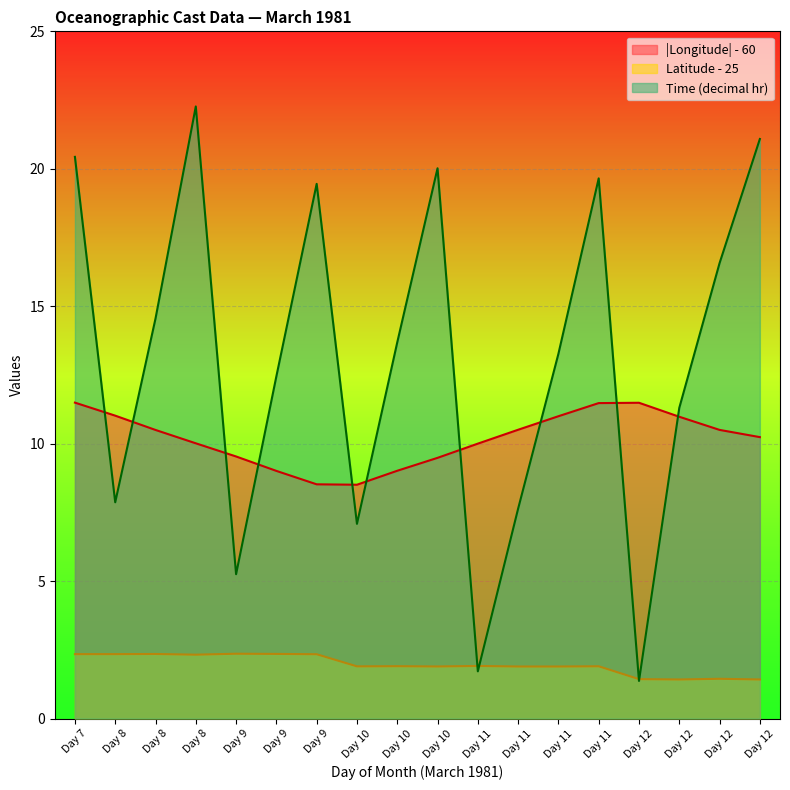

Reading right to left, list all the values displayed in this chart.

LONGITUDE: 10.2	10.5	11.0	11.5	11.5	11.0	10.5	10.0	9.5	9.0	8.5	8.5	9.0	9.5	10.0	10.5	11.0	11.5
LATITUDE: 1.4	1.4	1.4	1.4	1.9	1.9	1.9	1.9	1.9	1.9	1.9	2.3	2.4	2.4	2.3	2.3	2.3	2.3
TIME: 21.1	16.6	11.3	1.4	19.6	13.3	7.6	1.7	20.0	13.7	7.1	19.4	12.4	5.2	22.3	14.6	7.9	20.4